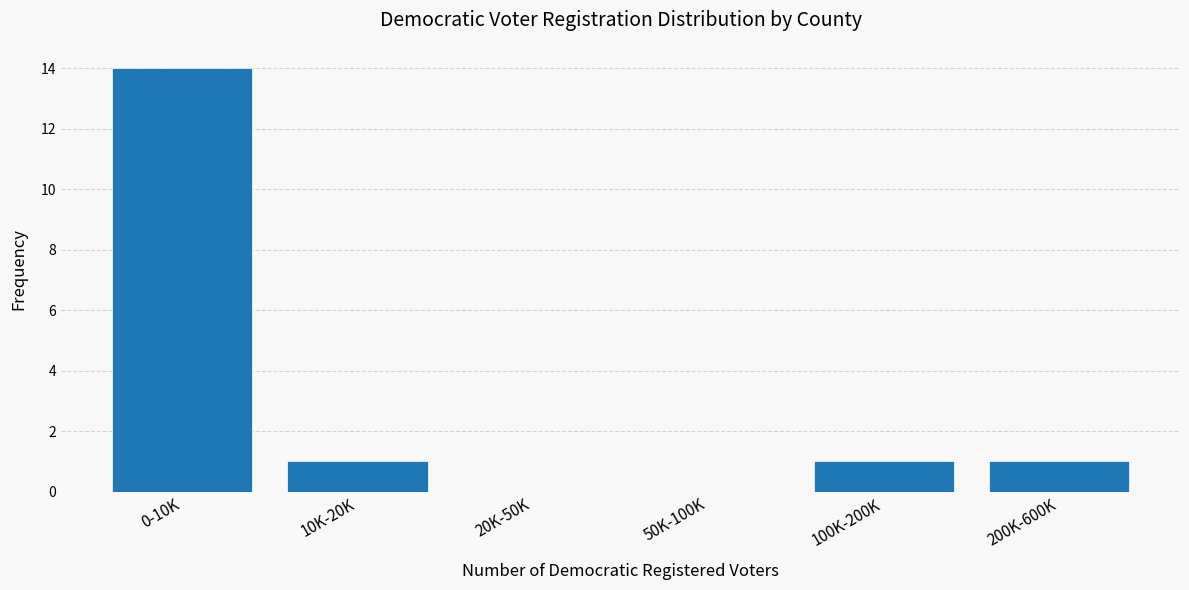

Reading left to right, what are all the values shown in this chart?

0-10K=14	10K-20K=1	20K-50K=0	50K-100K=0	100K-200K=1	200K-600K=1